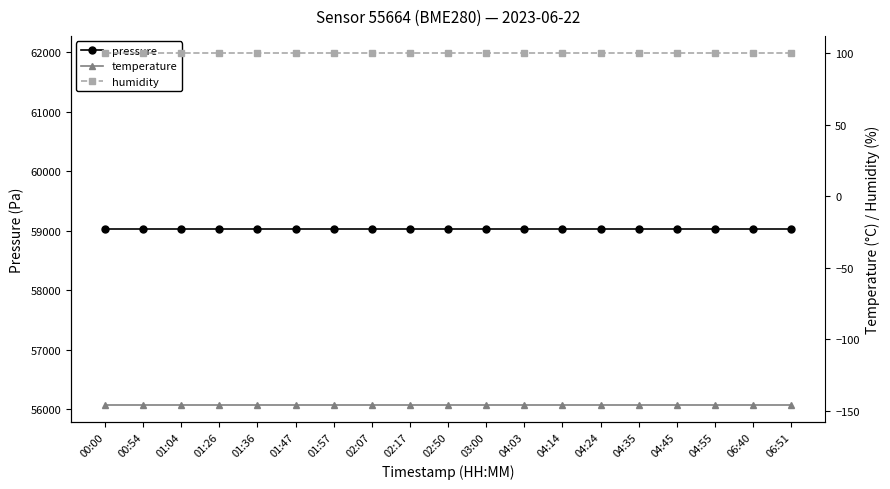

True or false: humidity has a value of 100.0 at 04:03.

True